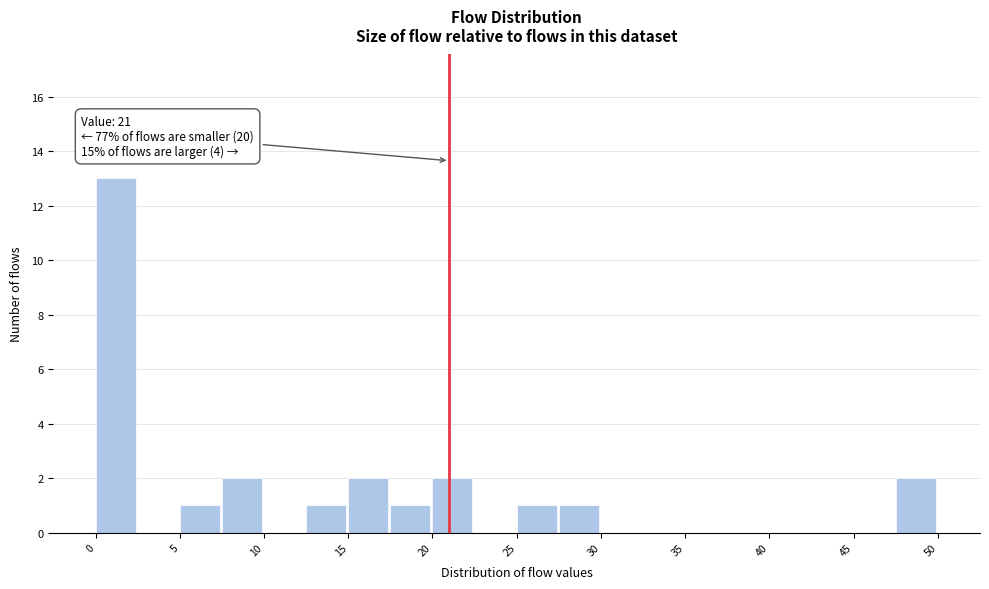

Which range on the x-axis has the tallest bar?

0.0 to 2.5